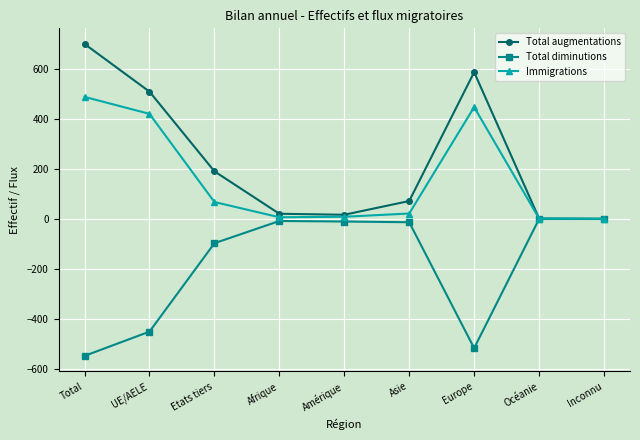

How many values in the Immigrations series are below 22?

4